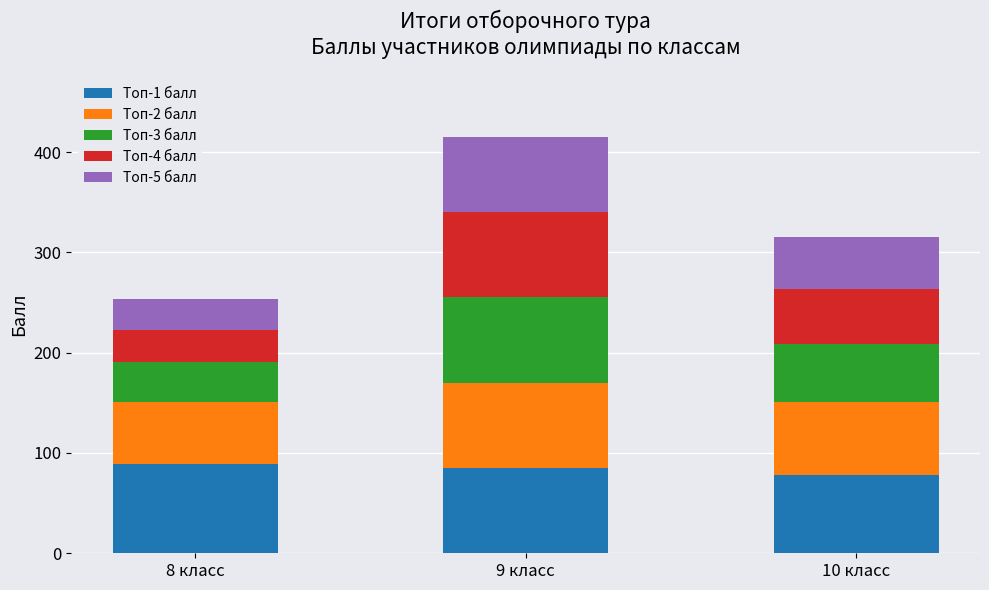

What is the average value of the Топ-1 балл series?

84